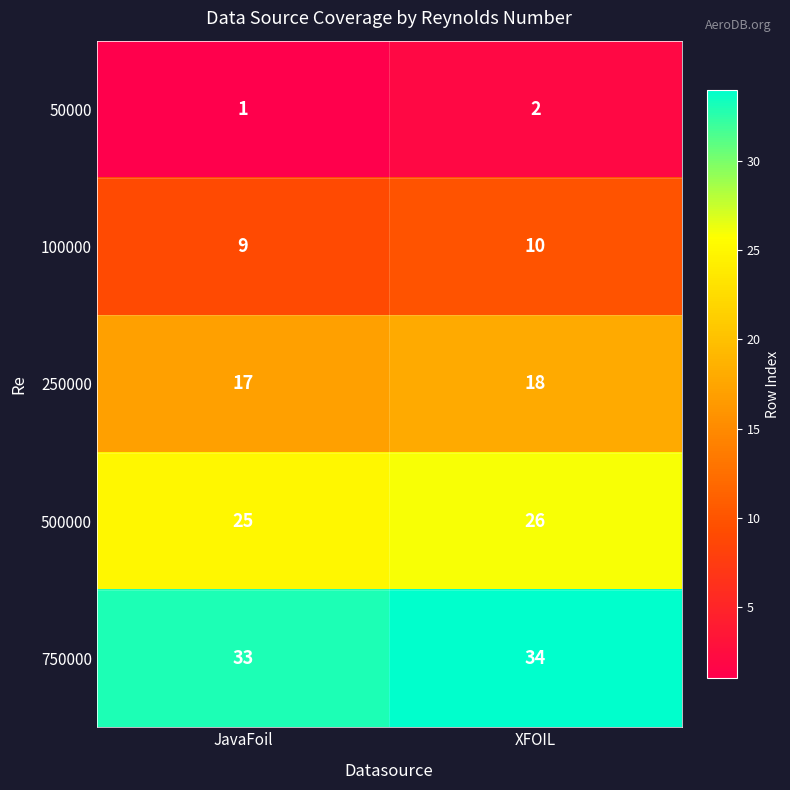

Rank the series by their average value, from highest to lowest.

750000, 500000, 250000, 100000, 50000